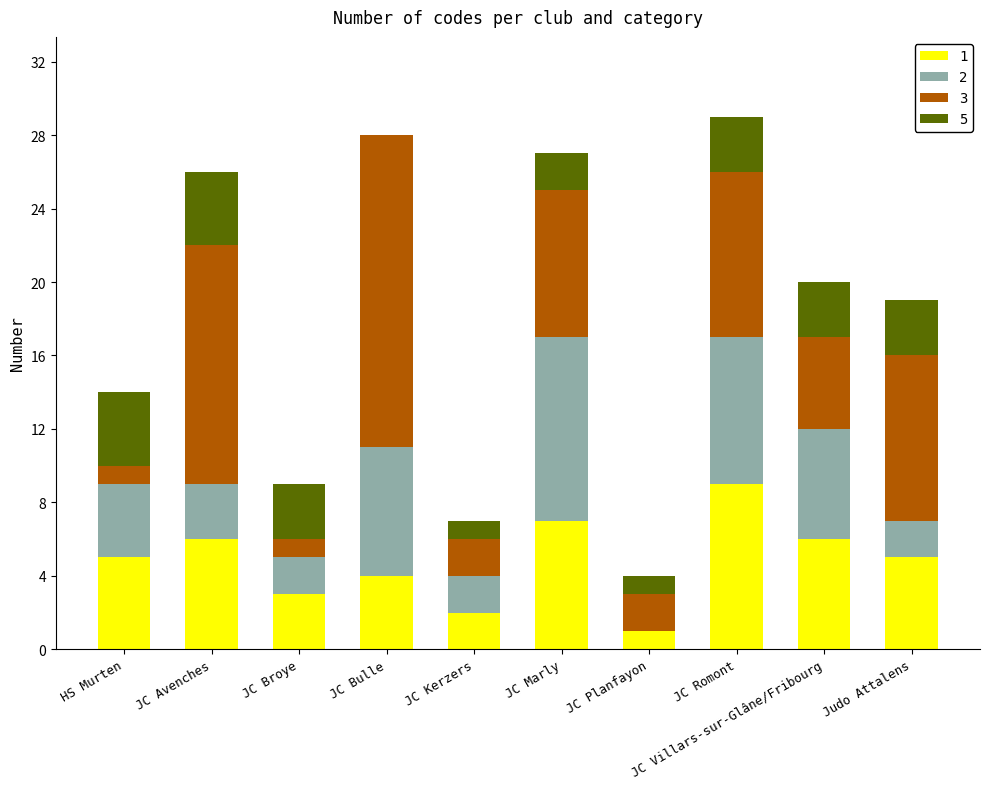

How many series are shown in this chart?

4